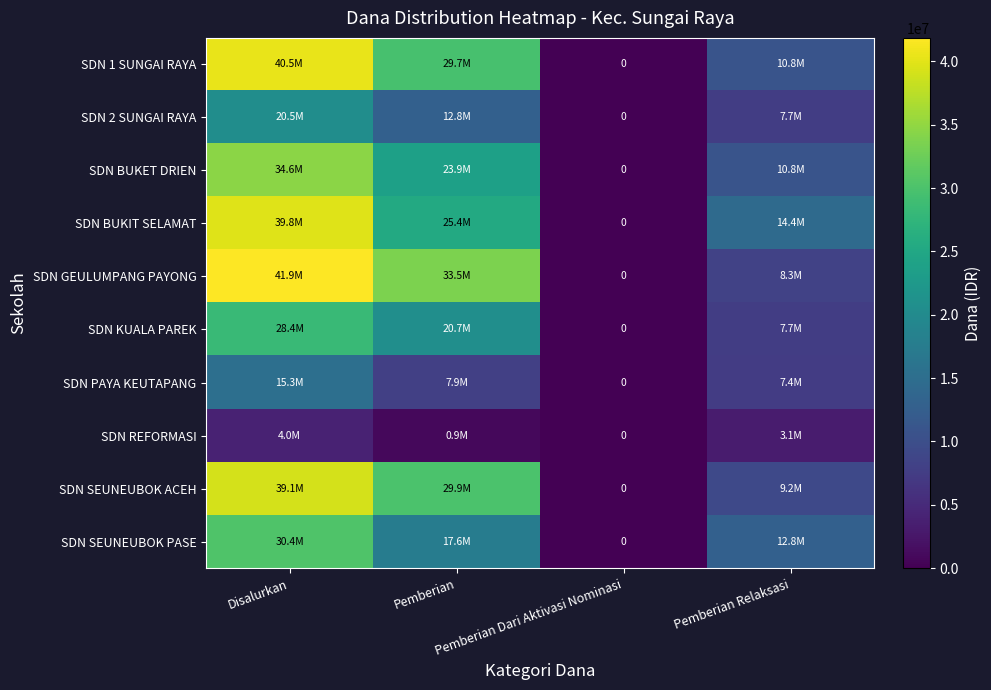

Rank the series by their maximum value, from lowest to highest.

SDN REFORMASI, SDN PAYA KEUTAPANG, SDN 2 SUNGAI RAYA, SDN KUALA PAREK, SDN SEUNEUBOK PASE, SDN BUKET DRIEN, SDN SEUNEUBOK ACEH, SDN BUKIT SELAMAT, SDN 1 SUNGAI RAYA, SDN GEULUMPANG PAYONG